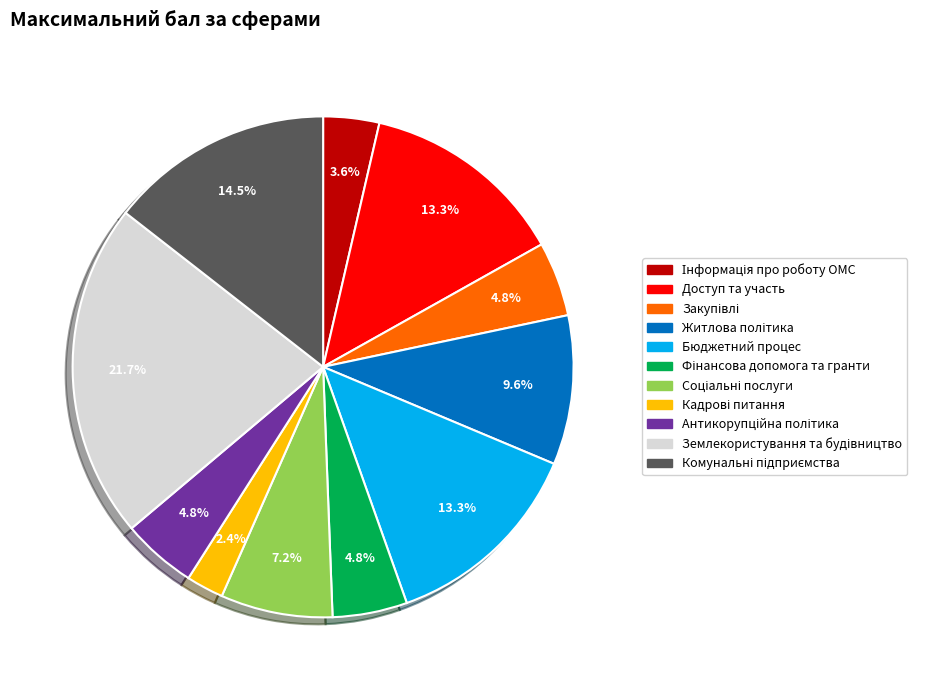

To the nearest percent, what is the average slice percentage?

9%